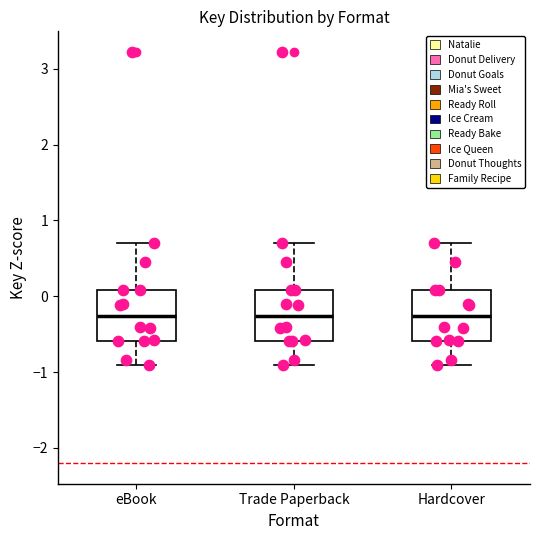

Where is the upper edge of the box for Trade Paperback on the y-axis? The values are not printed on the chart, so give them approximately, as read against the axis.

0.1